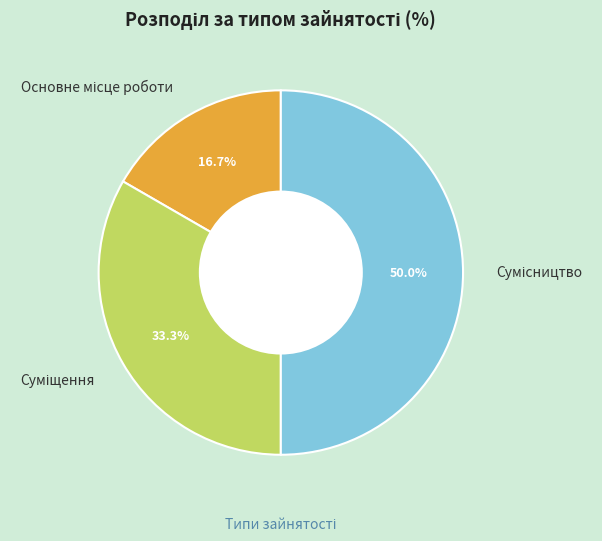

To the nearest percent, what percentage of the pie is Сумісництво?

50%